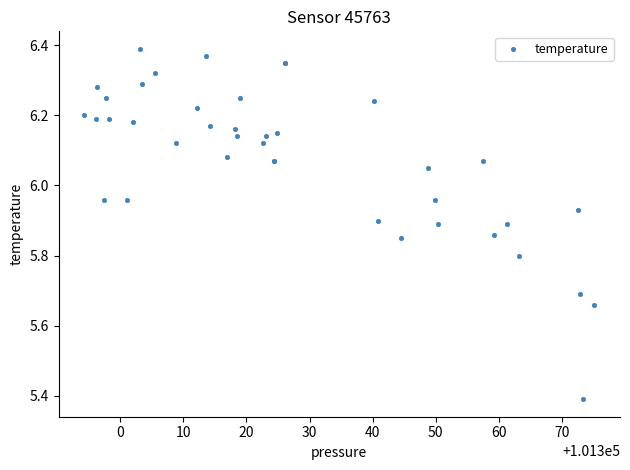

What Y value in the scatter plot is closest to 5?

5.4